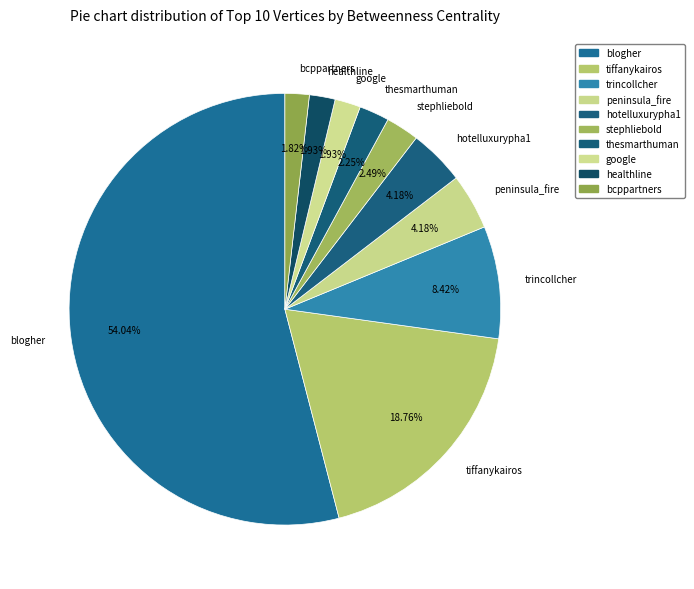

What percentage do trincollcher and hotelluxurypha1 together represent?

12.6%